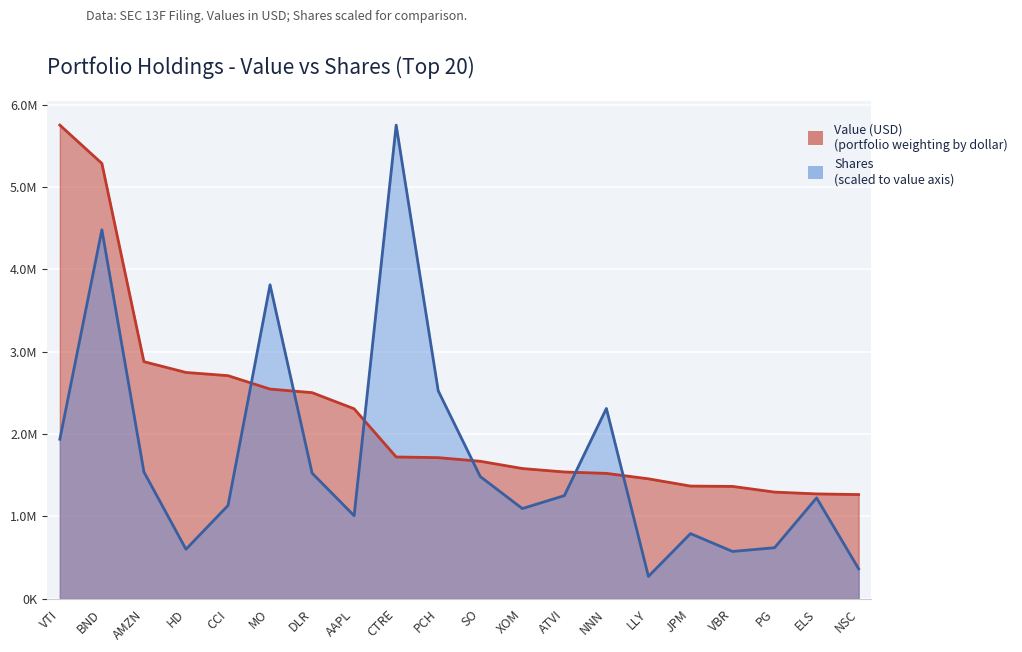

How many lines are shown in the chart?

2